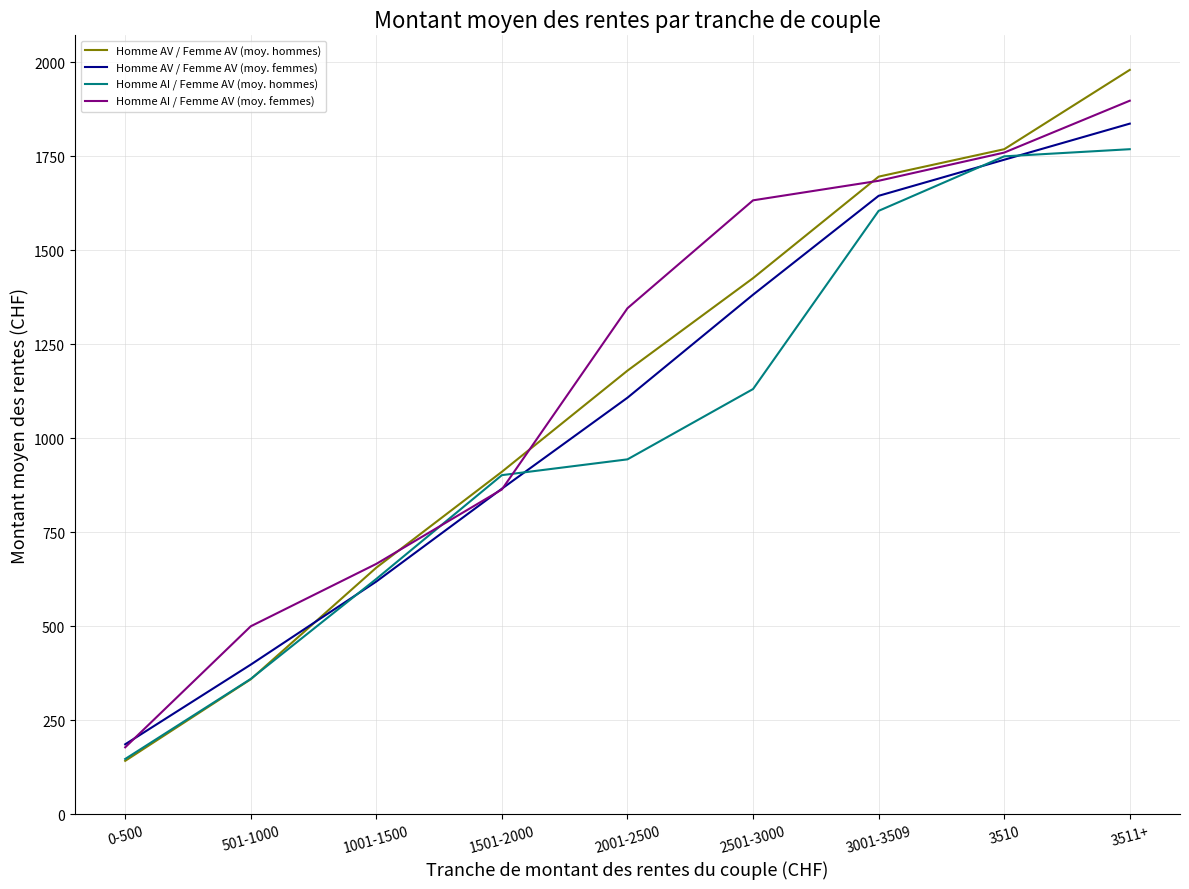

What is the total value across all series at 2001-2500?

4578